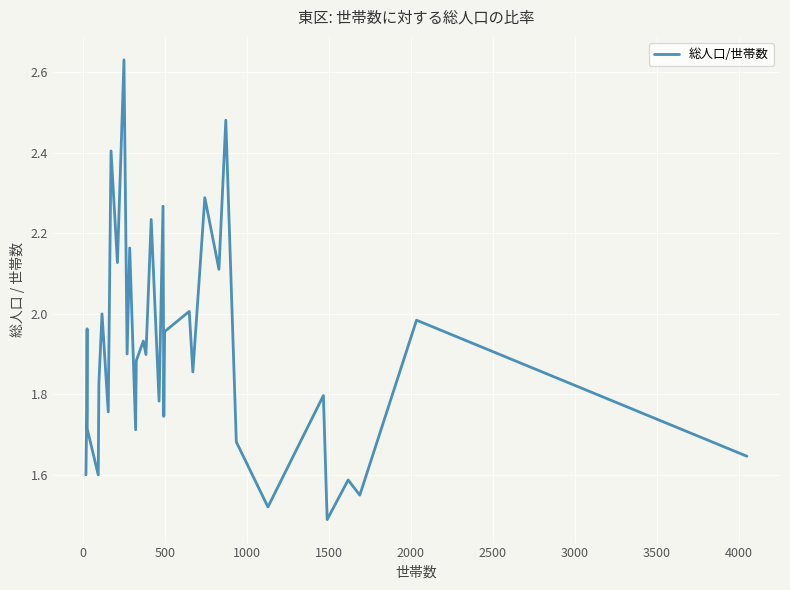

Does the chart have visible grid lines?

Yes